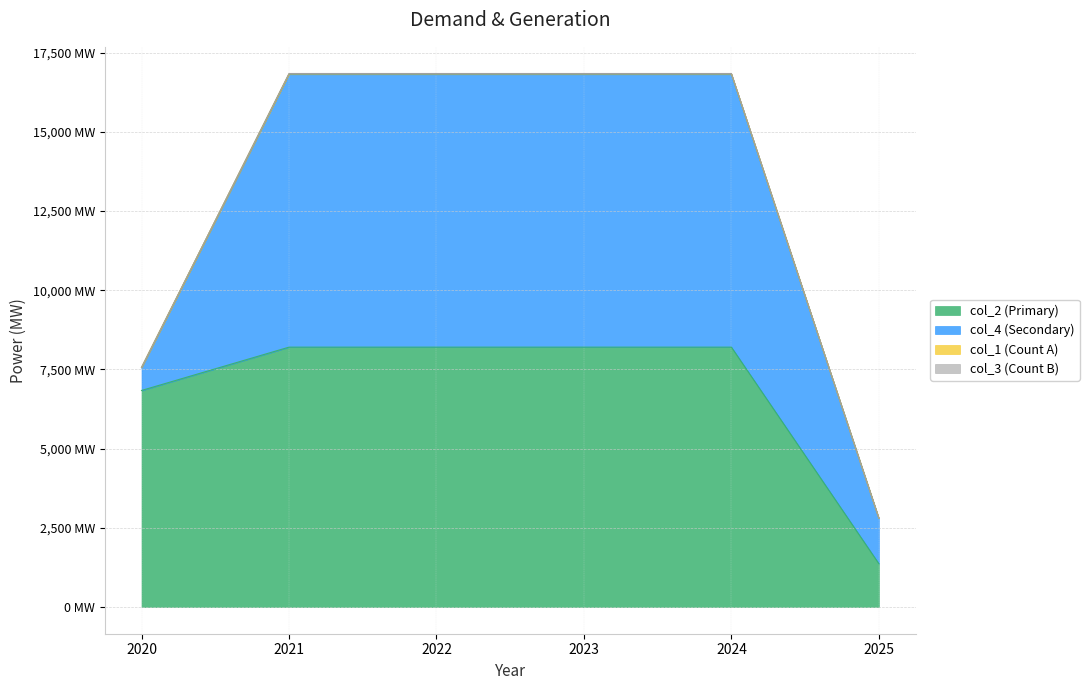

True or false: col_1 and col_3 intersect in this chart.

False